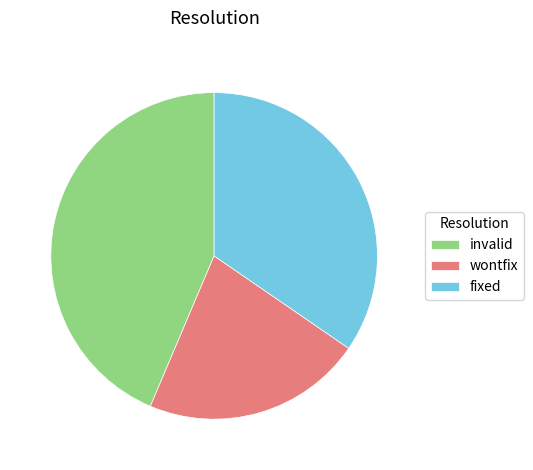

Combined, do fixed and invalid account for over 50%?

Yes